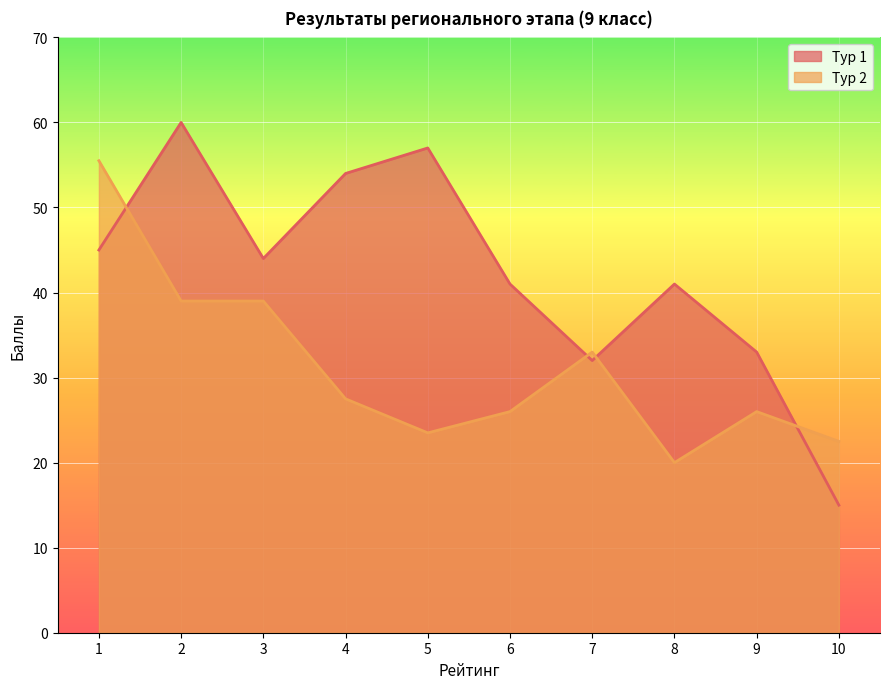

What is the sum of the Тур 2 values at 5 and 6?

49.5